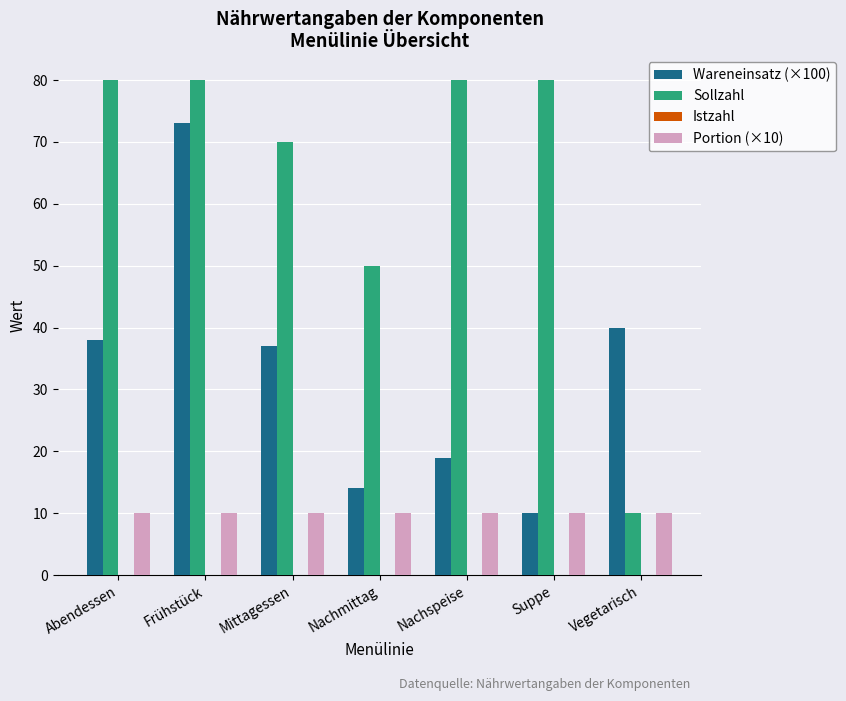

Count the number of categories in the chart.

7